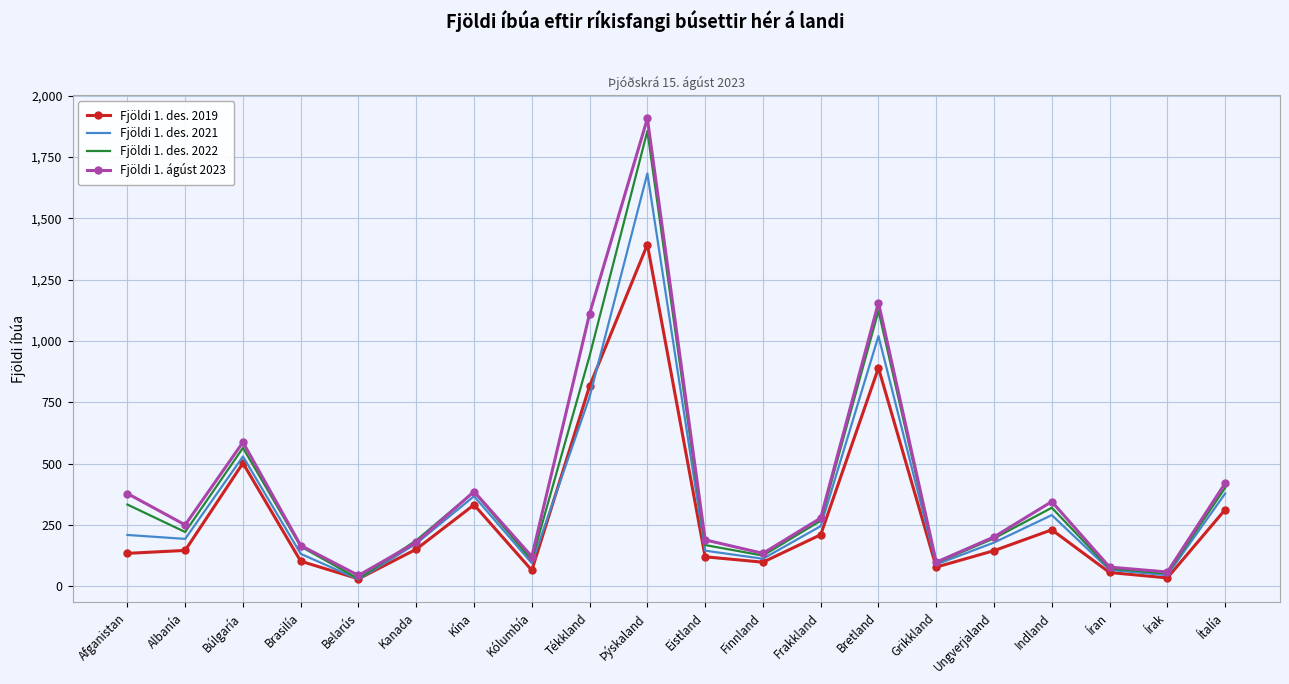

At which label does Fjöldi 1. des. 2019 reach its peak?

Þýskaland